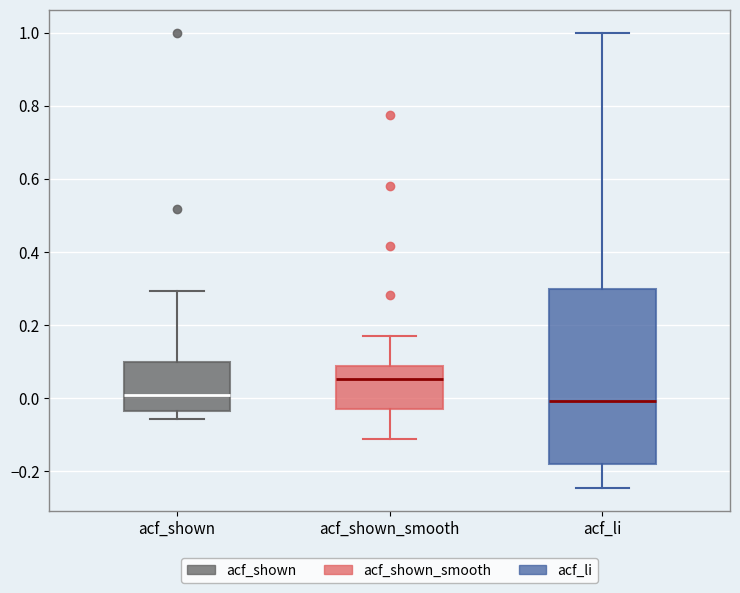

Which box has the highest median line?

acf_shown_smooth